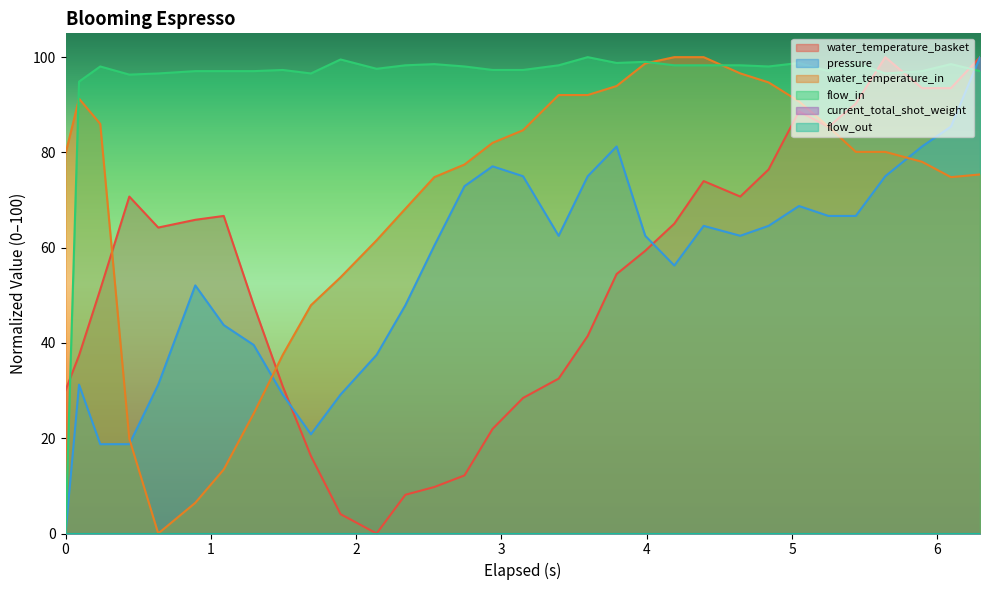

Where is the first local maximum for flow_in?

2